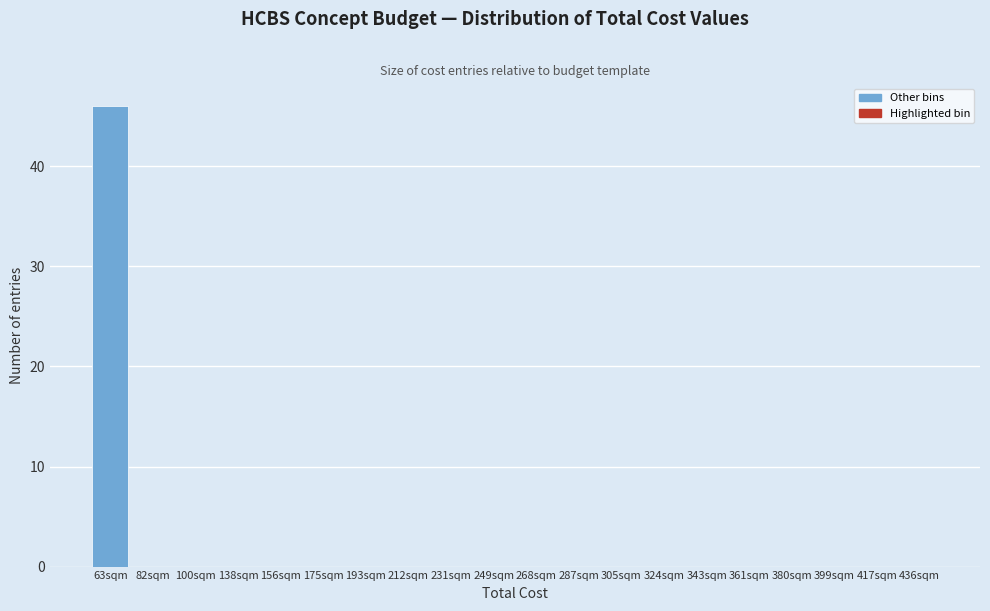

Reading left to right, what are all the values shown in this chart?

63sqm=46	82sqm=0	100sqm=0	138sqm=0	156sqm=0	175sqm=0	193sqm=0	212sqm=0	231sqm=0	249sqm=0	268sqm=0	287sqm=0	305sqm=0	324sqm=0	343sqm=0	361sqm=0	380sqm=0	399sqm=0	417sqm=0	436sqm=0